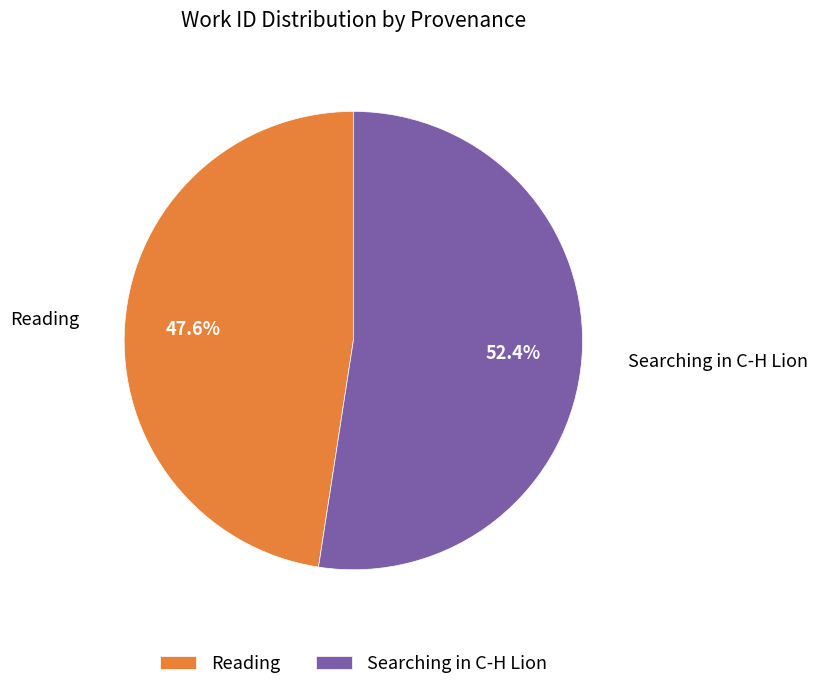

To the nearest percent, what is the difference between the largest and smallest slice percentages?

5%